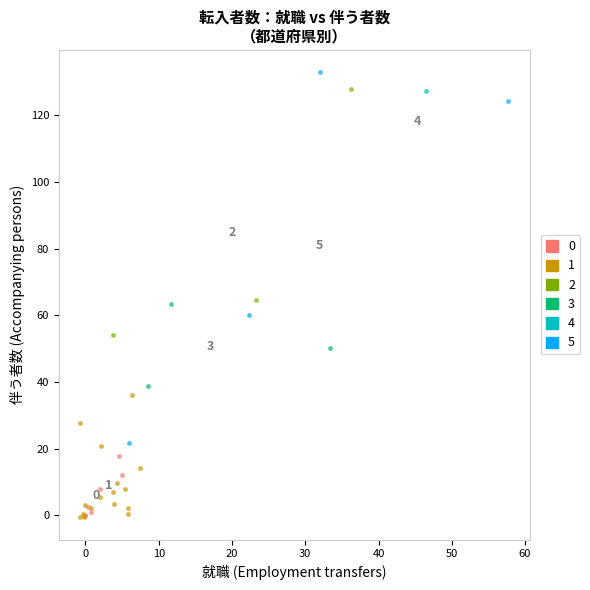

What are all the series names shown in the legend?

0, 1, 2, 3, 4, 5